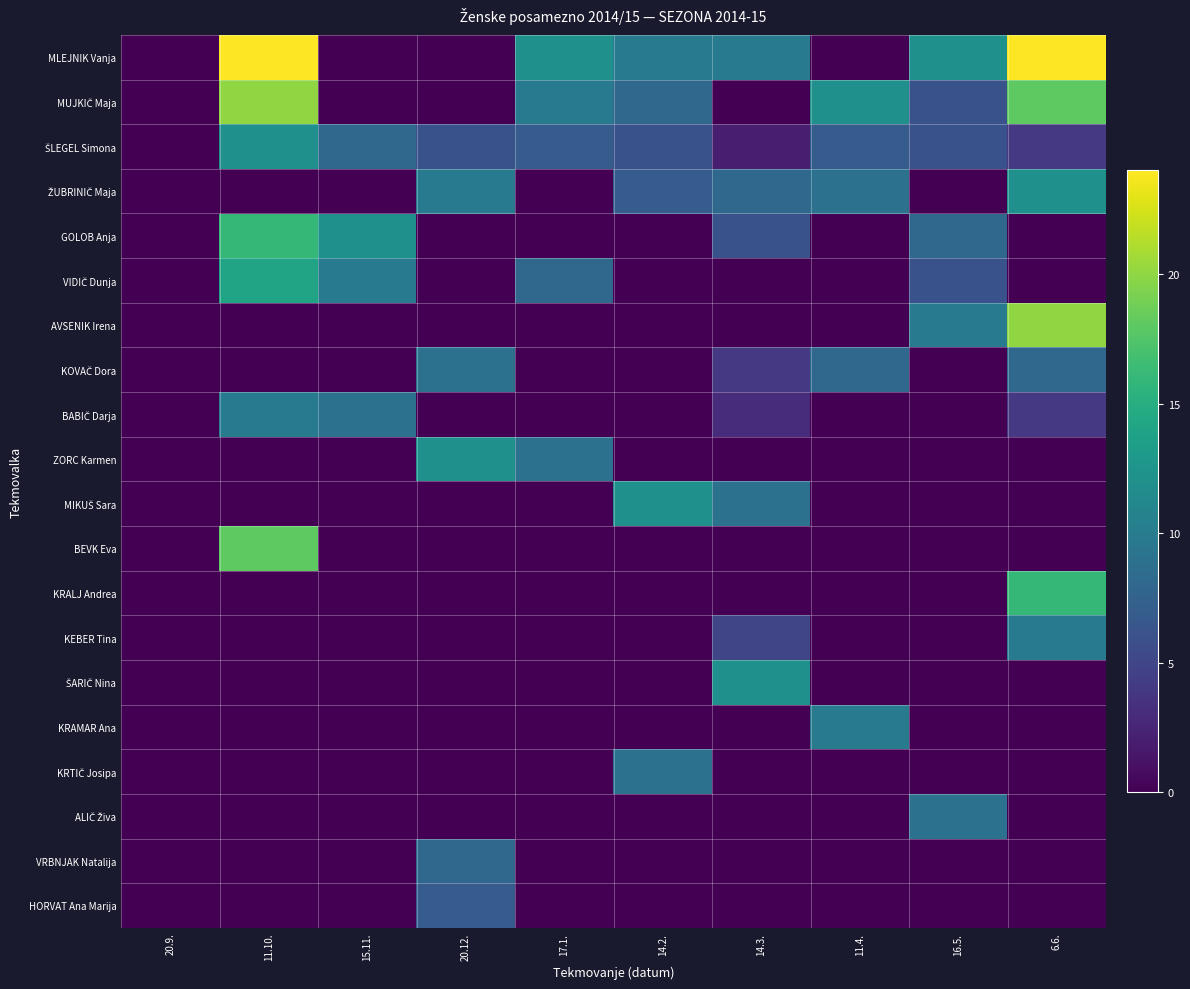

How many distinct data groups are displayed?

20